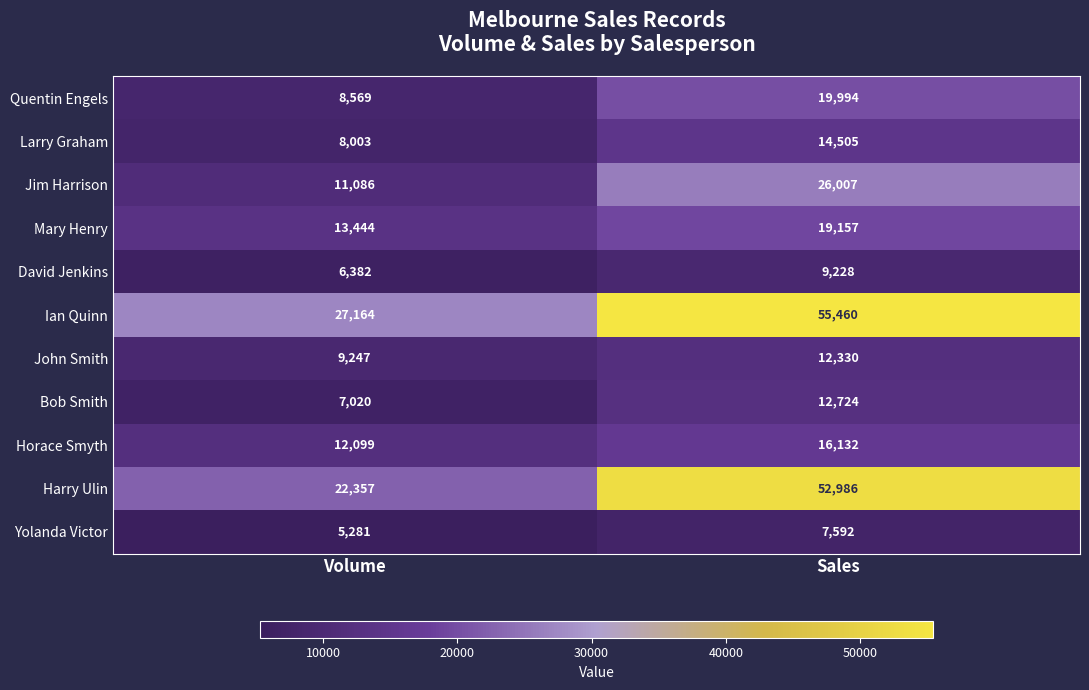

Is the value of Yolanda Victor at Sales greater than the value of Harry Ulin at Volume?

No